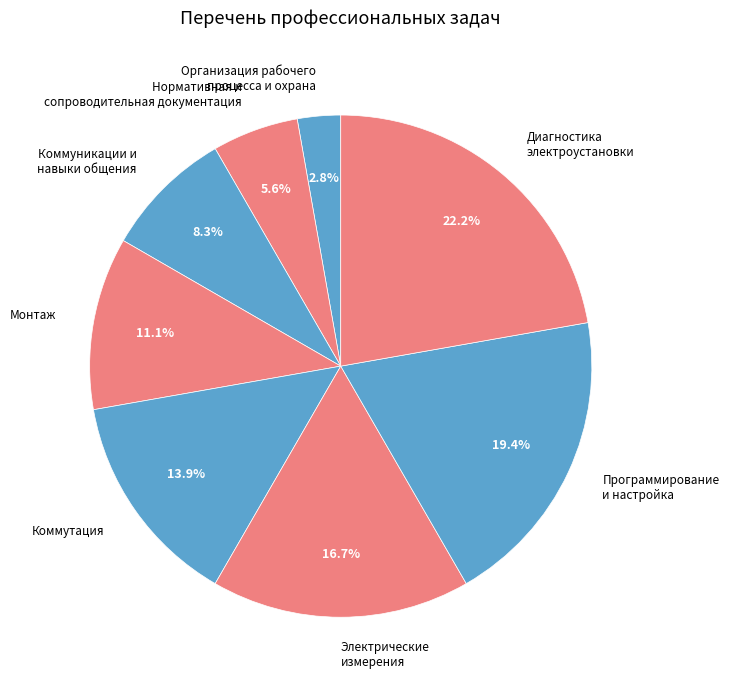

What is the largest slice in the pie chart?

Диагностика электроустановки